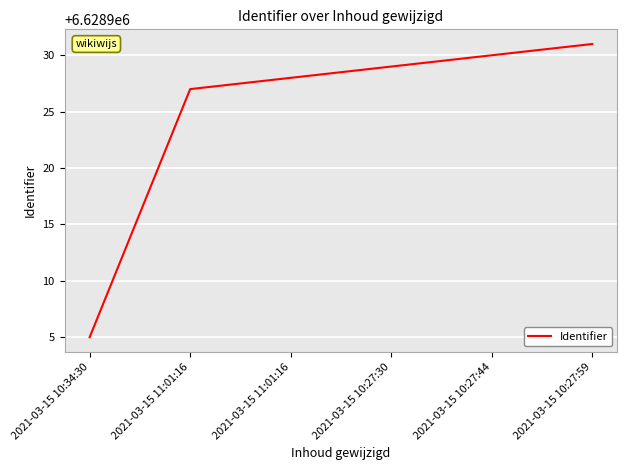

What is the change in value from 2021-03-15 11:01:16 to 2021-03-15 10:27:59?

+4